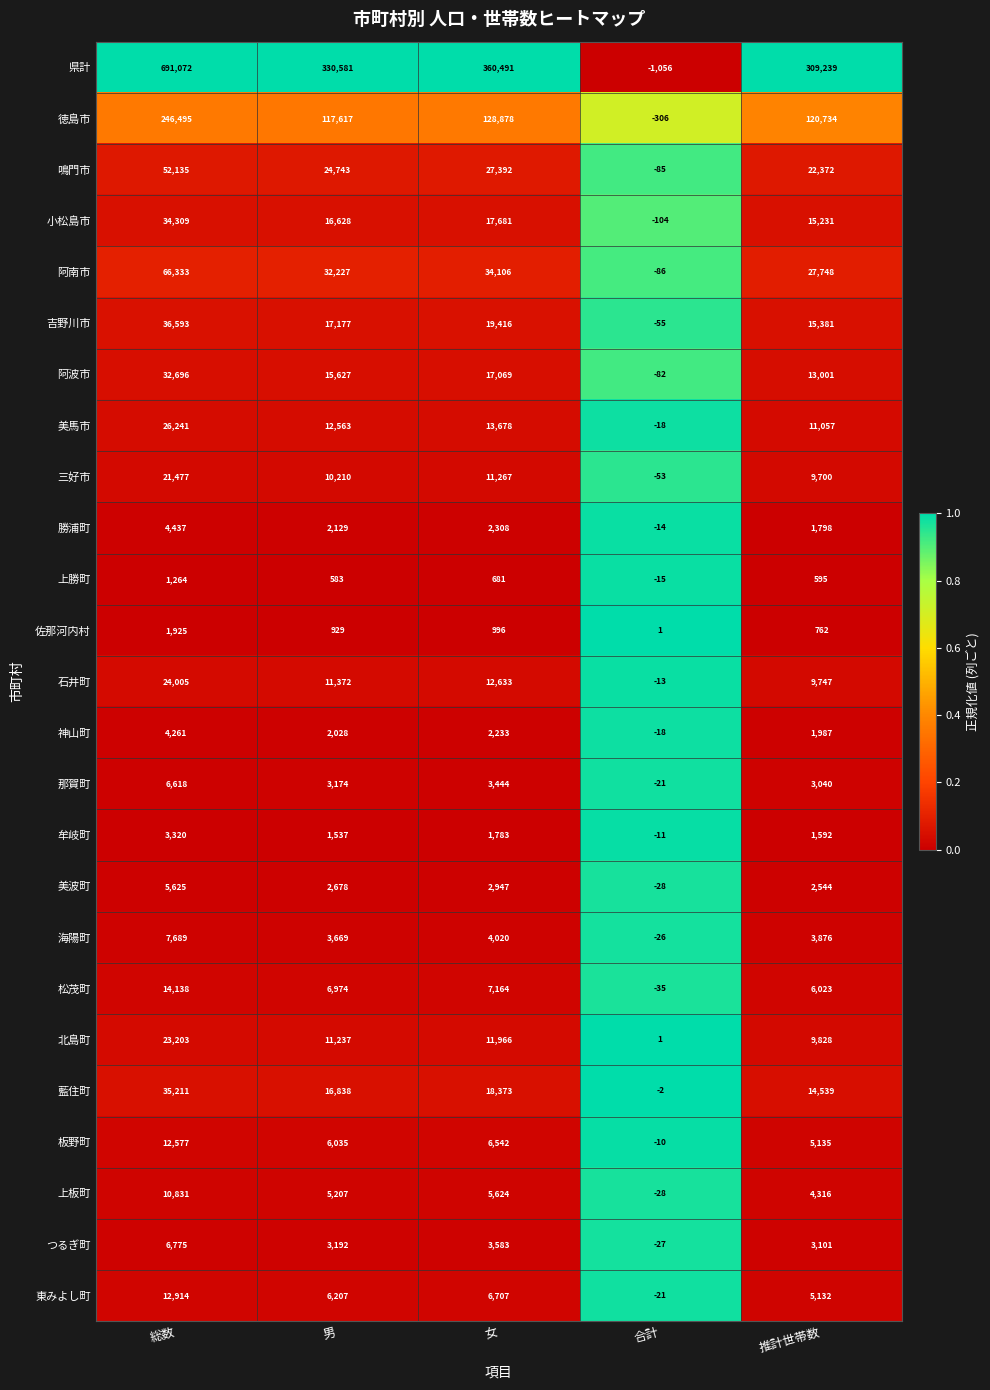

The 上勝町 series shows 583 at 男. True or false?

True